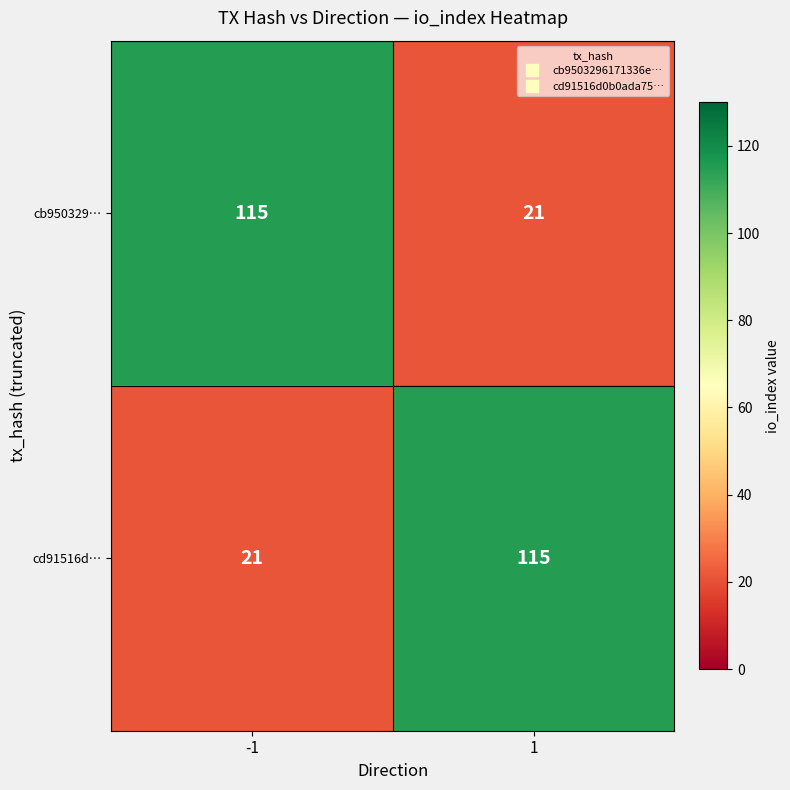

What value does the cb950329… series have at 1?

21